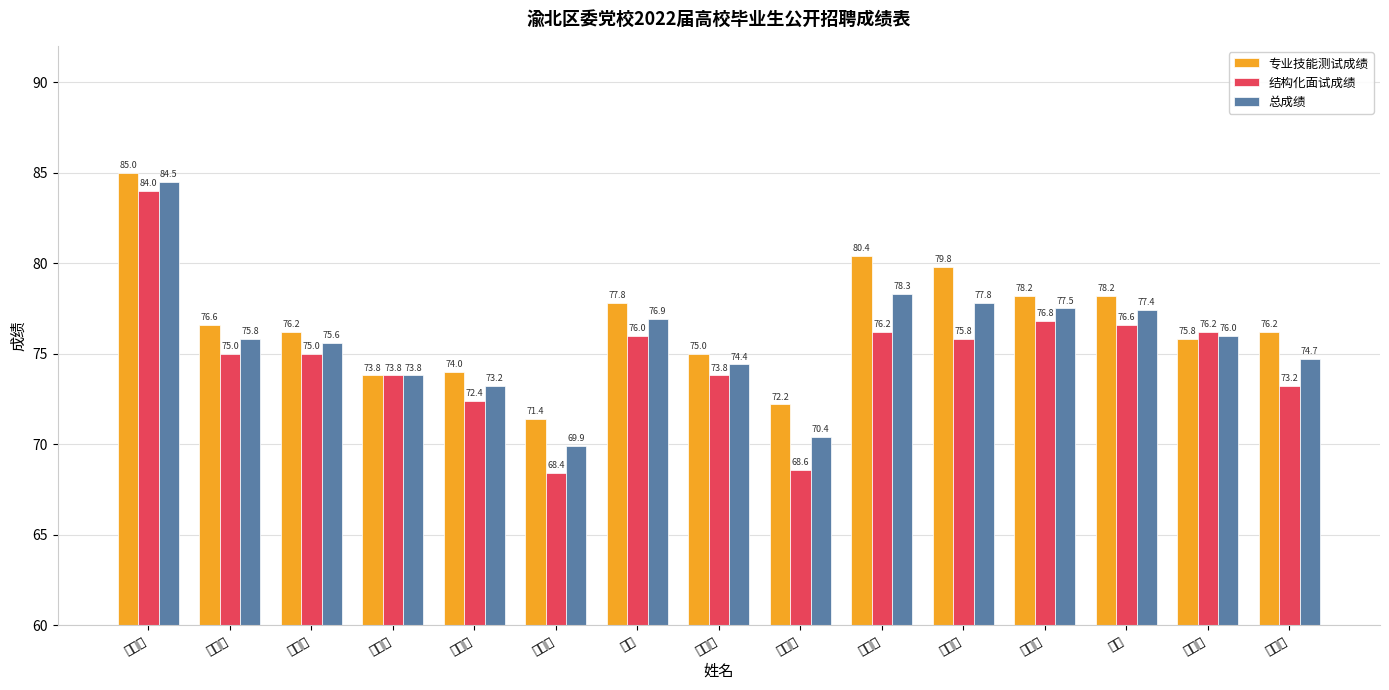

Is it true that 总成绩 equals 109.2 at 樊倩倩?

False